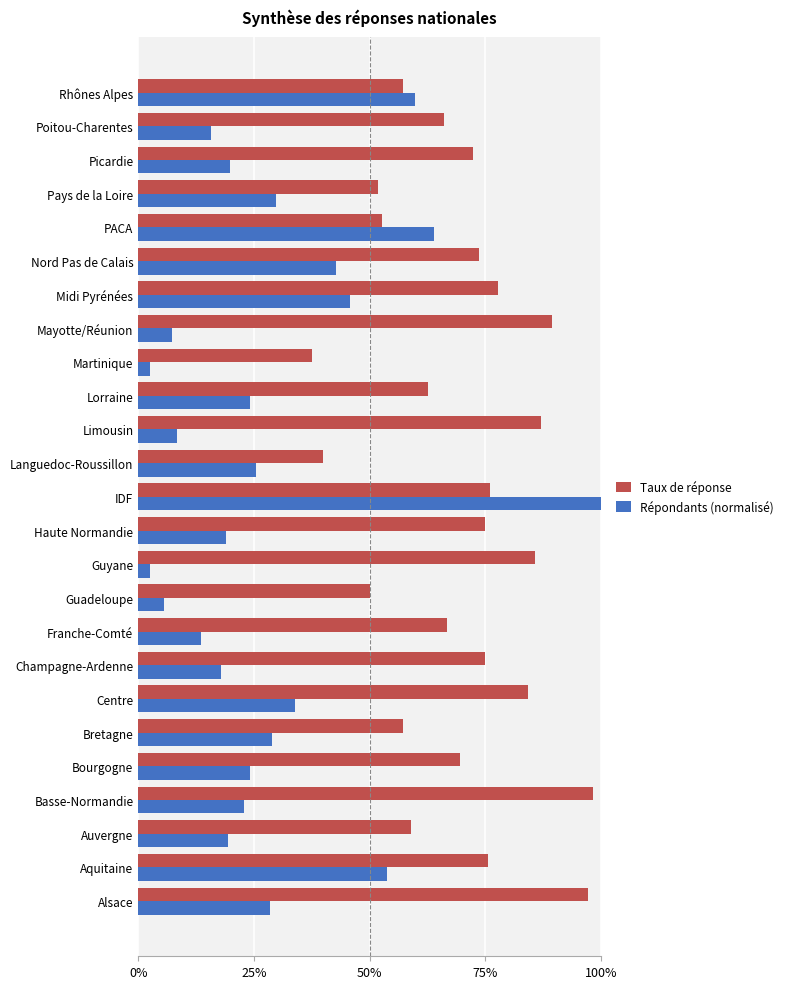

What are all the series names shown in the legend?

Taux de réponse, Répondants (normalisé)